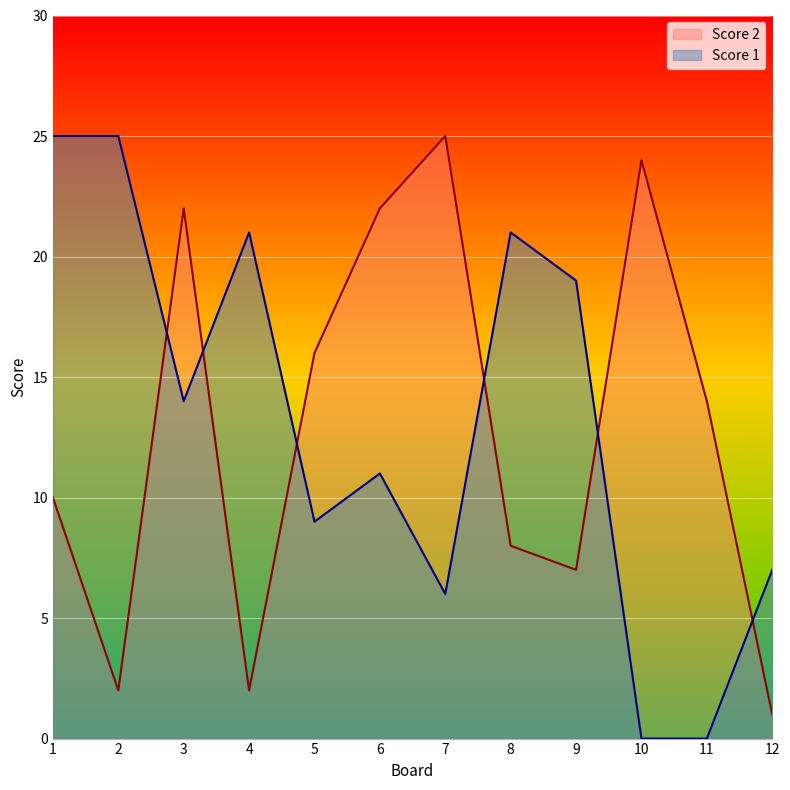

List the series in order of their peak value, highest first.

Score 2, Score 1